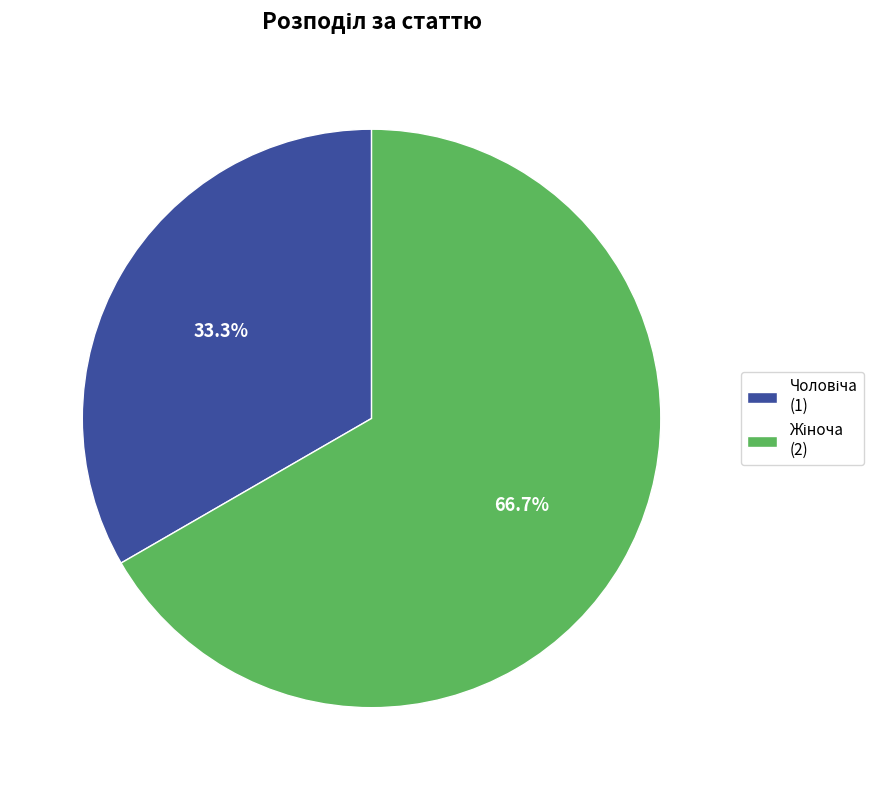

Is there any slice that represents more than half of the pie?

Yes